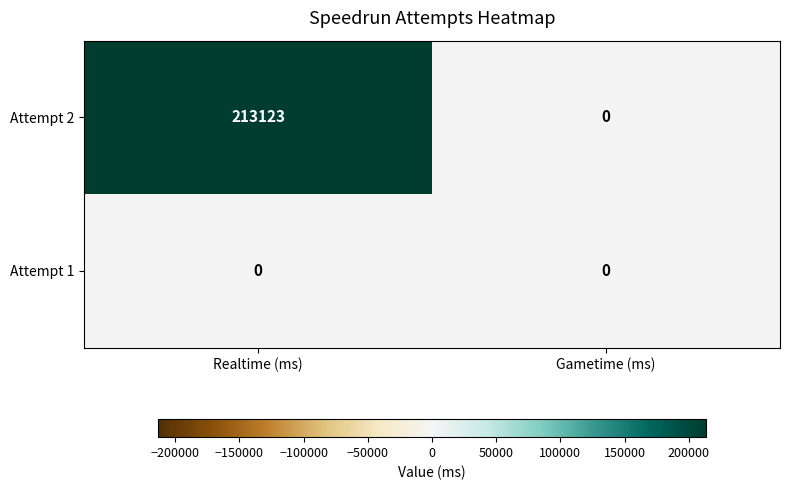

At Realtime (ms), list the series in order from smallest to largest.

Attempt 1, Attempt 2